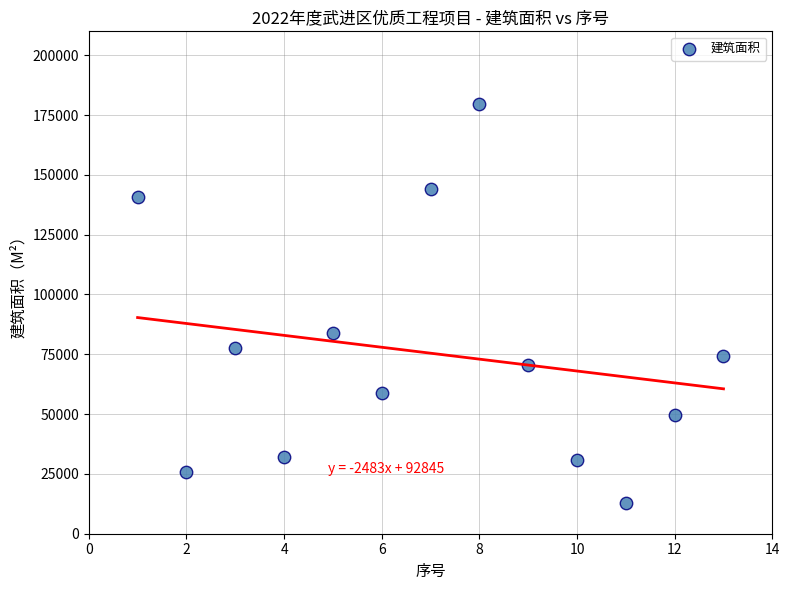

What Y value in the scatter plot is closest to 96224?

84102.0